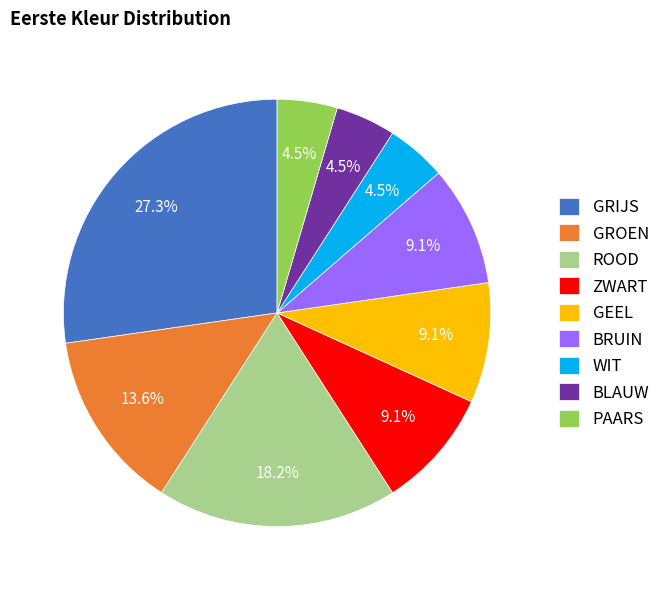

Does GEEL represent more than half of the total?

No